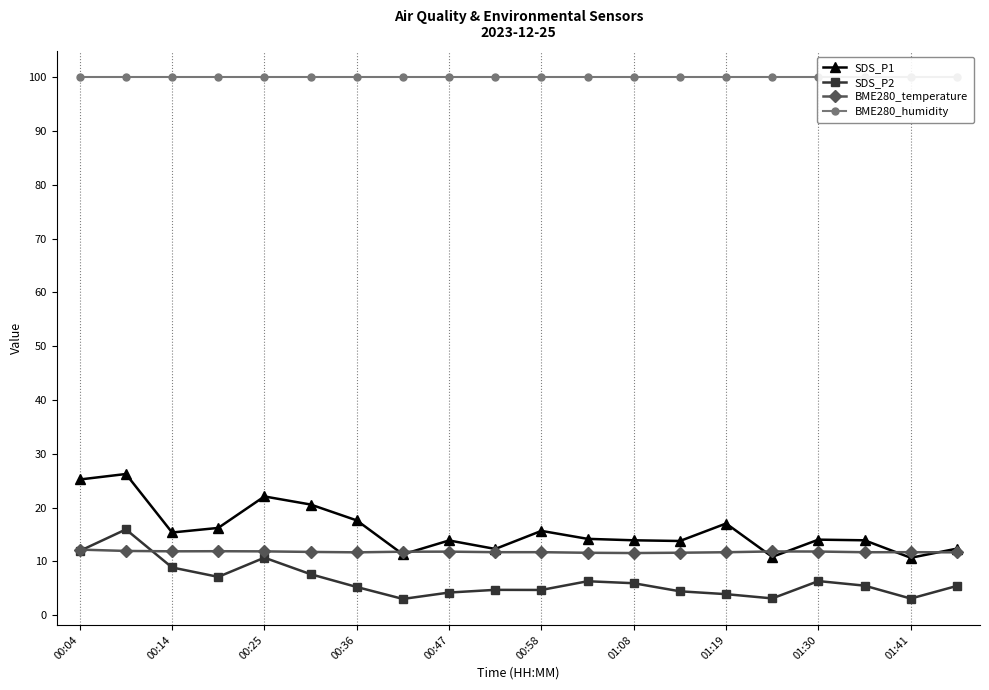

True or false: SDS_P2 and SDS_P1 intersect in this chart.

False